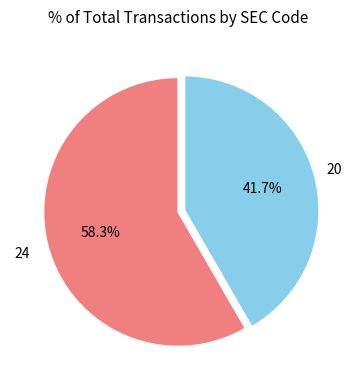

Does any single category account for the majority?

Yes